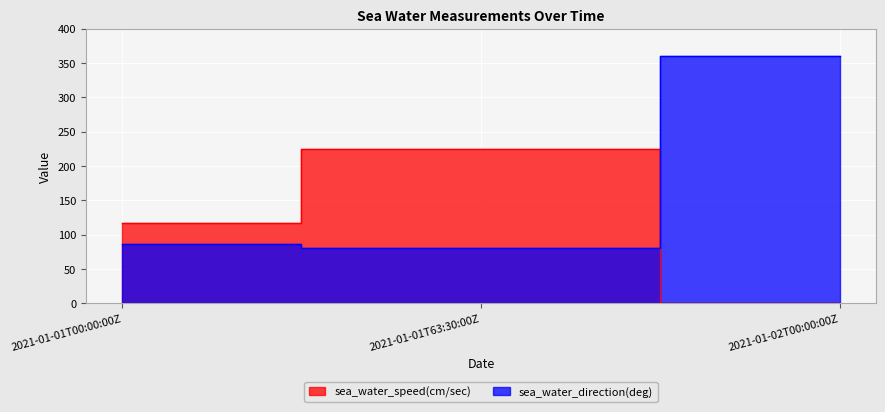

What is the spread (max minus min) of values at 2021-01-01T63:30:00Z?

143.0